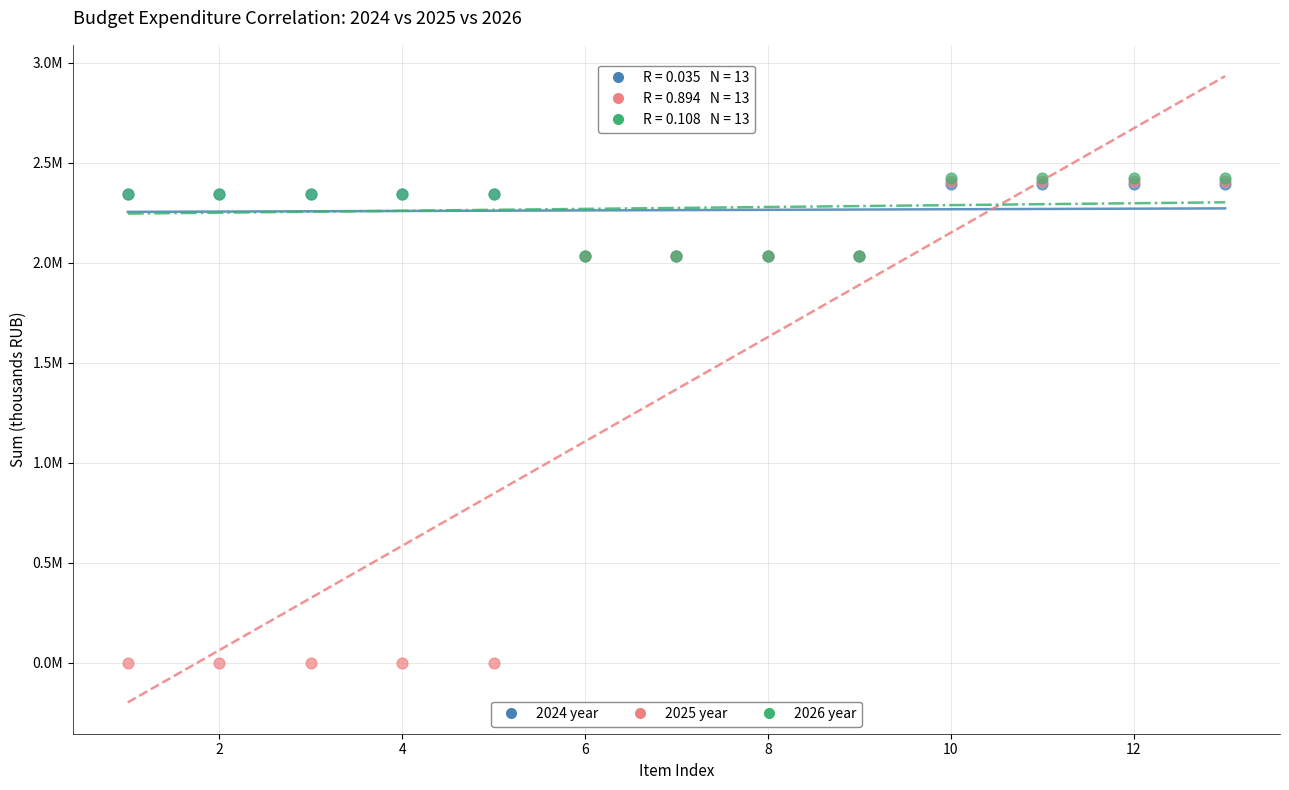

Which series reaches the minimum Y coordinate?

2025 year